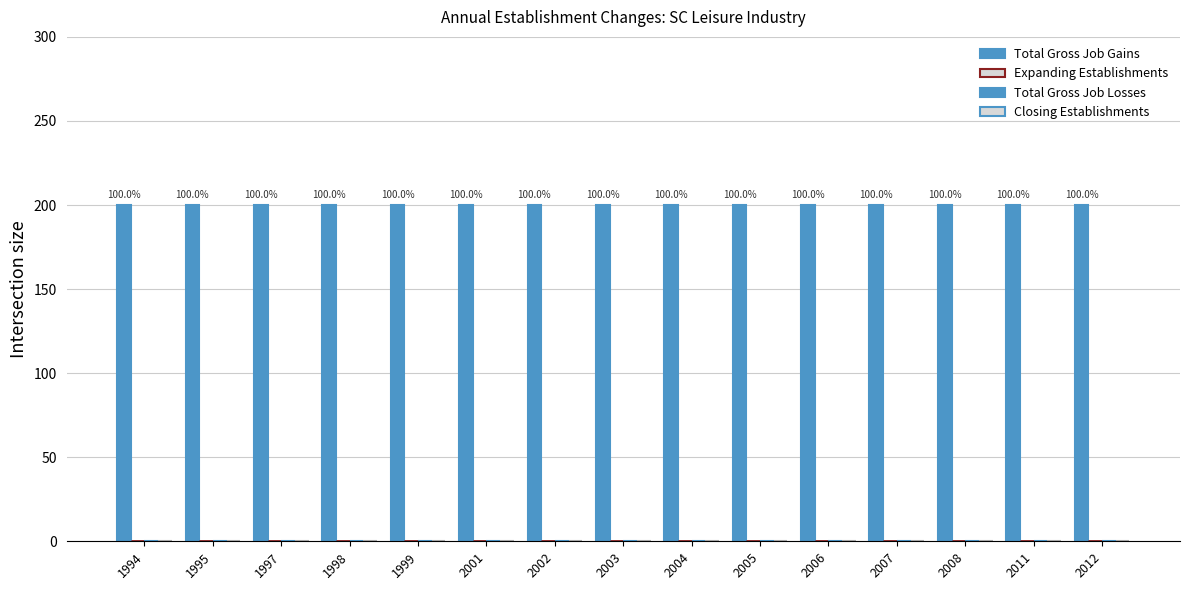

Reading left to right, transcribe all the data shown in this chart.

Total Gross Job Gains: 1994=200	1995=200	1997=200	1998=200	1999=200	2001=200	2002=200	2003=200	2004=200	2005=200	2006=200	2007=200	2008=200	2011=200	2012=200
Expanding Establishments: 1994=0	1995=0	1997=0	1998=0	1999=0	2001=0	2002=0	2003=0	2004=0	2005=0	2006=0	2007=0	2008=0	2011=0	2012=0
Total Gross Job Losses: 1994=0	1995=0	1997=0	1998=0	1999=0	2001=0	2002=0	2003=0	2004=0	2005=0	2006=0	2007=0	2008=0	2011=0	2012=0
Closing Establishments: 1994=0	1995=0	1997=0	1998=0	1999=0	2001=0	2002=0	2003=0	2004=0	2005=0	2006=0	2007=0	2008=0	2011=0	2012=0